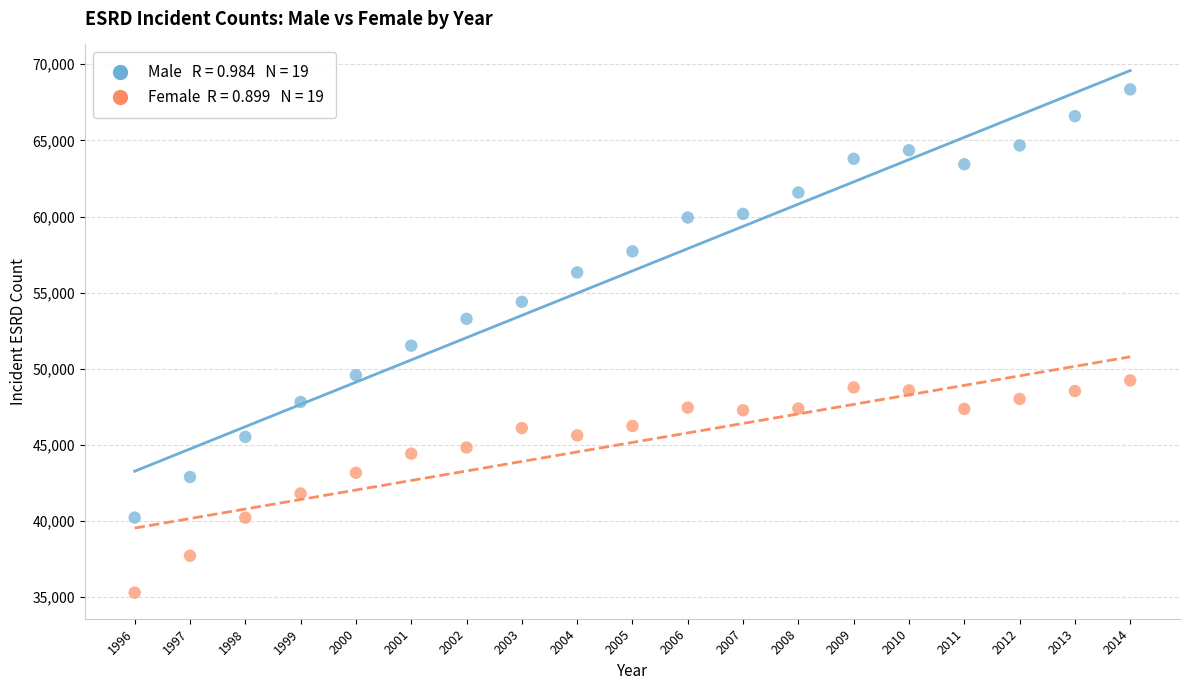

Across all data points, what is the range of Y values (max minus min)?

33042